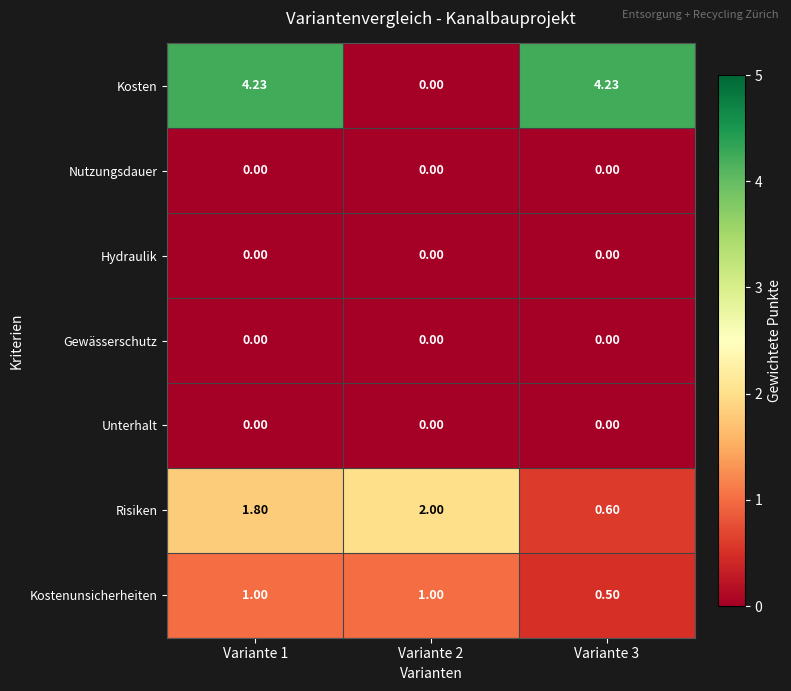

Which series has the widest spread of values?

Kosten